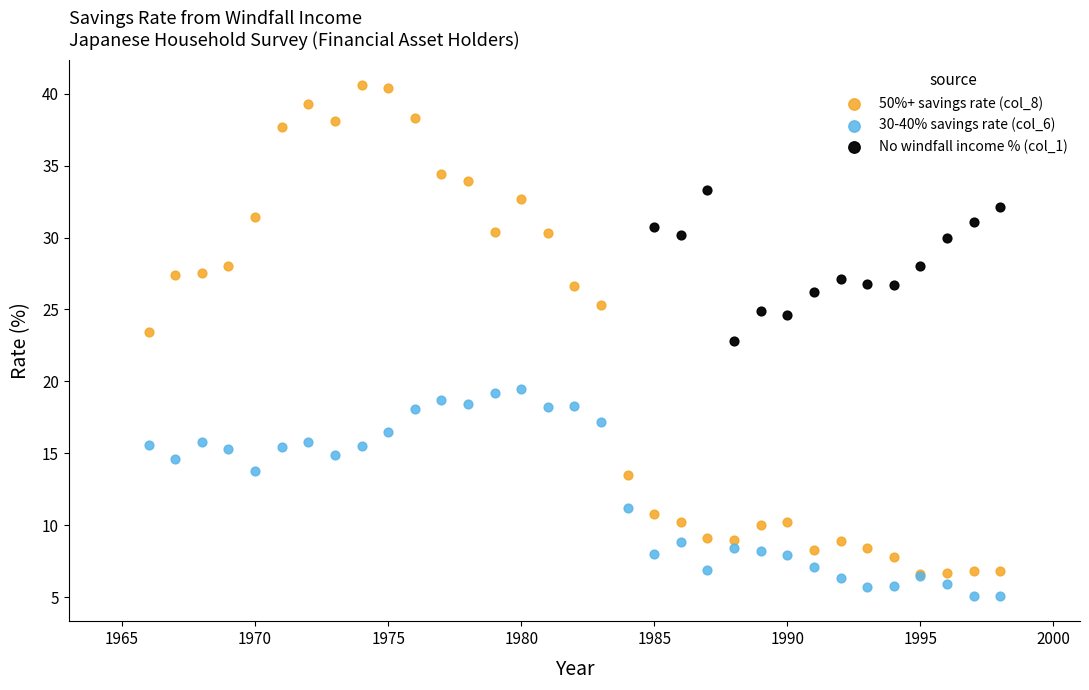

Which series contains the highest Y value?

50%+ savings rate (col_8)